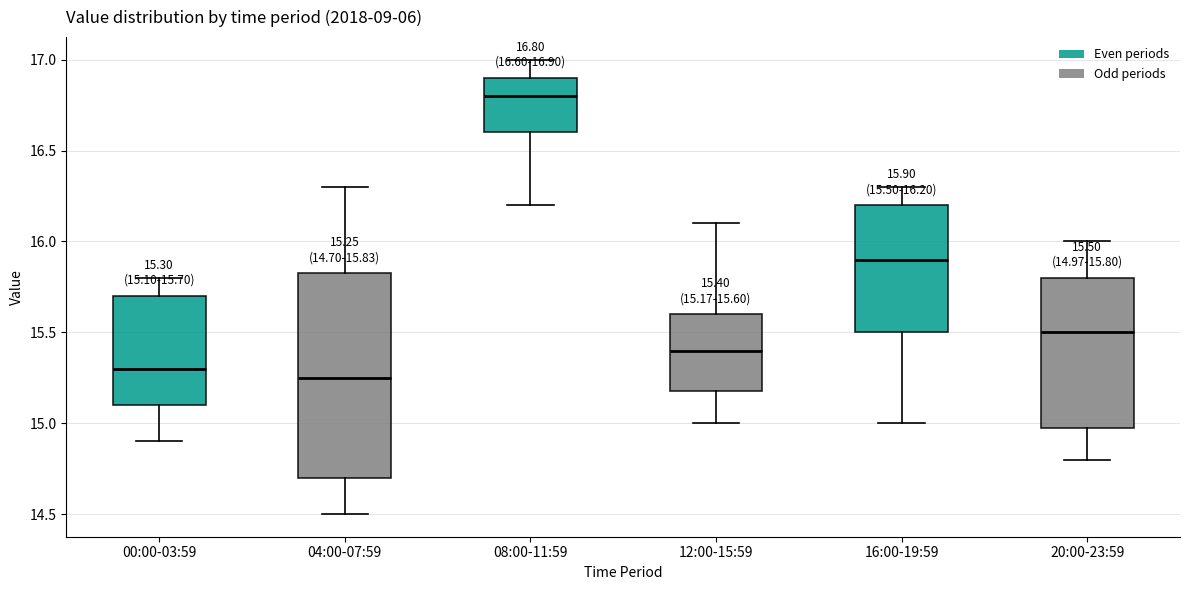

Which box's median line is the highest?

08:00-11:59